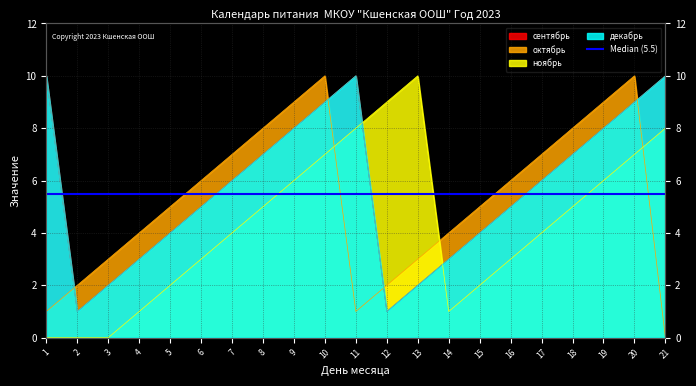

How many data points does each series have?

21